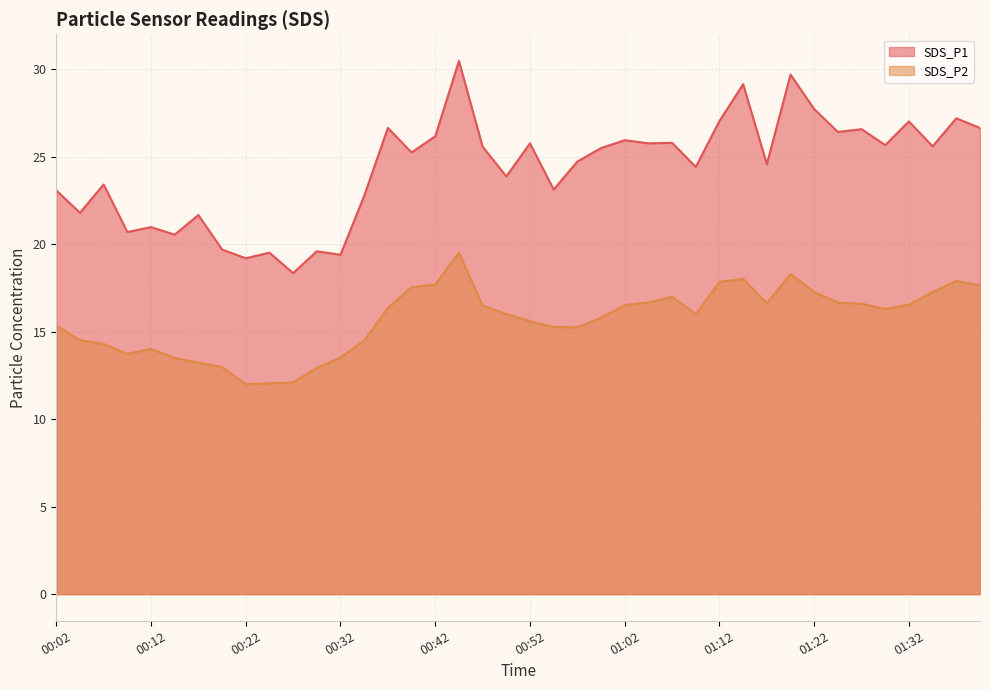

Where is the first local maximum for SDS_P2?

00:12